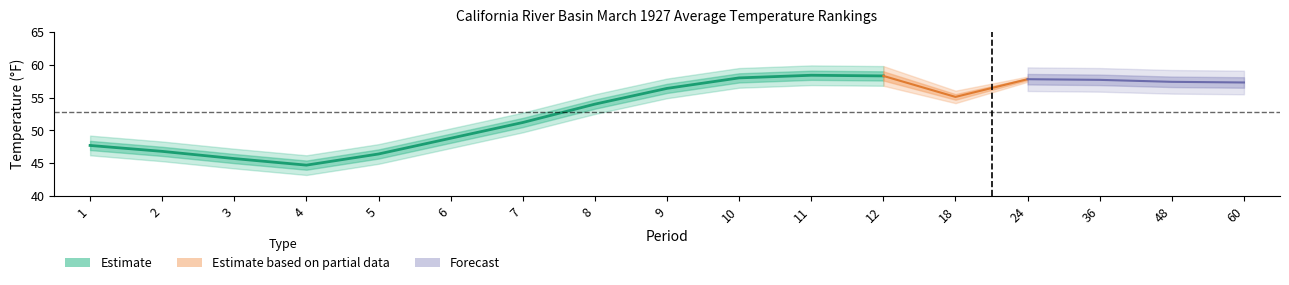

At which label does Departure reach its peak?

12